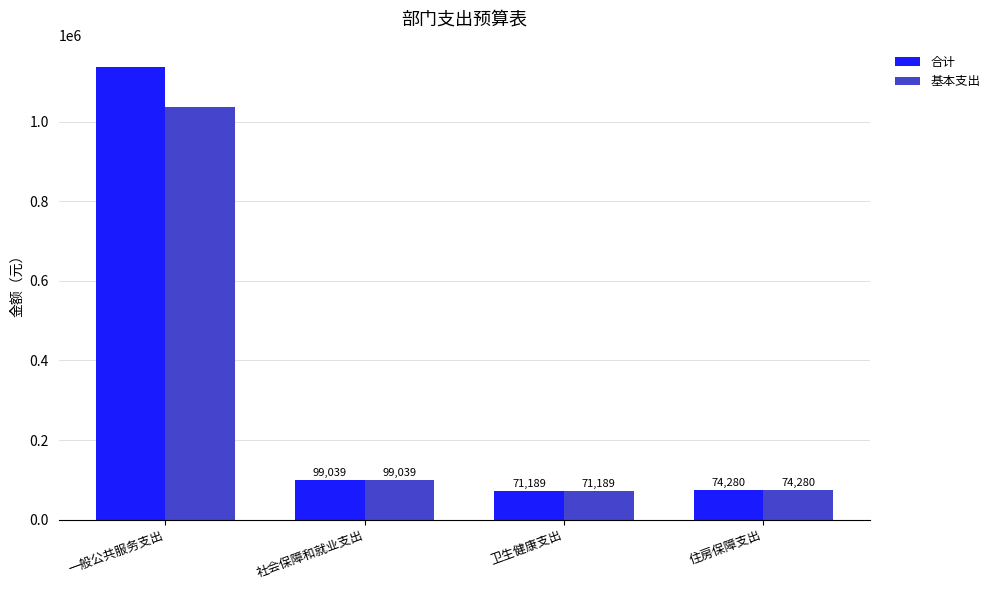

Where does the 合计 series first go above 99039?

一般公共服务支出